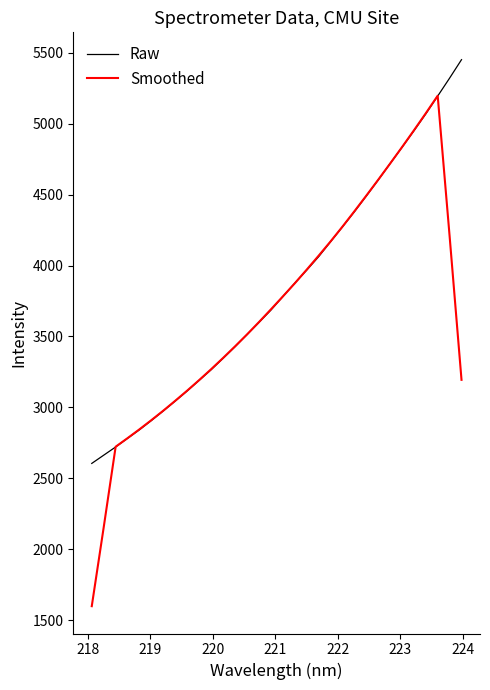

What is the maximum value shown in the chart?

5452.5